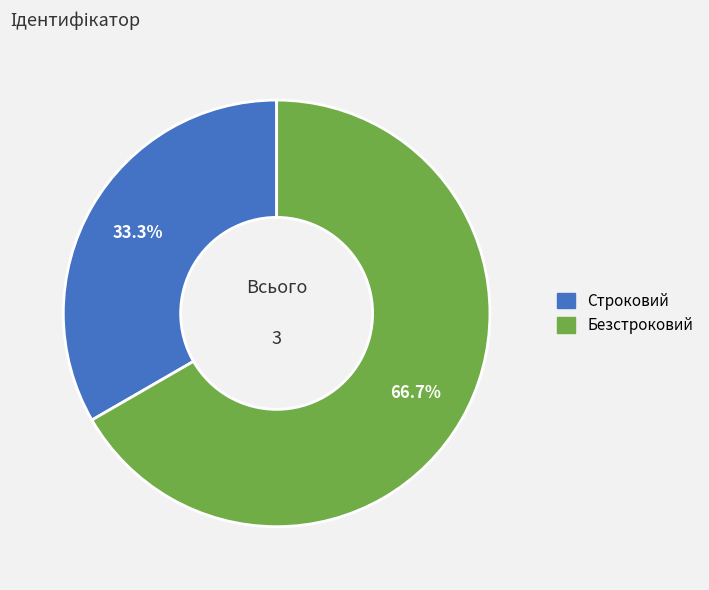

To the nearest percent, what percentage of the pie is Строковий?

33%